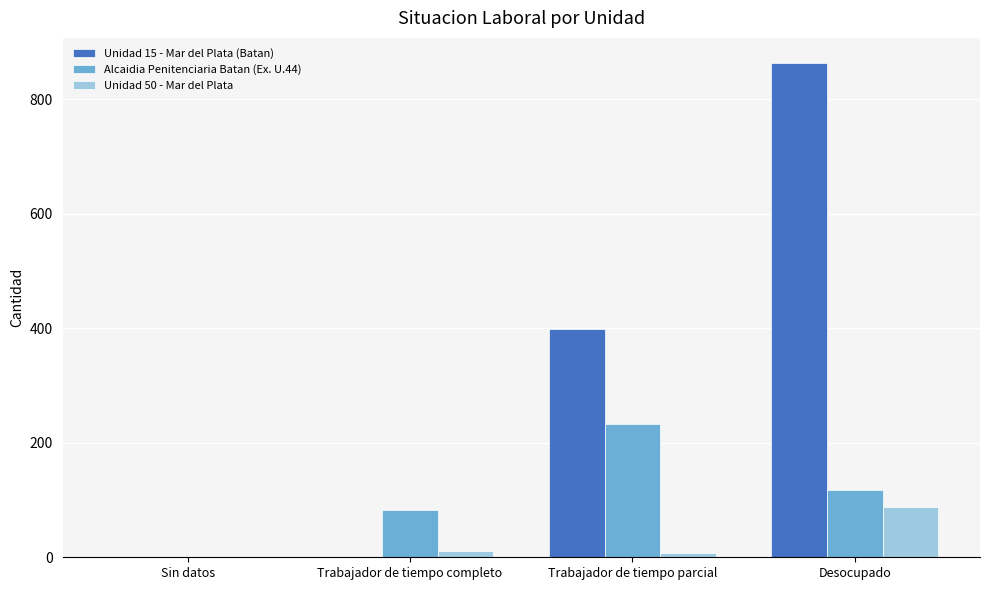

The Unidad 15 - Mar del Plata (Batan) series shows 864 at Desocupado. True or false?

True